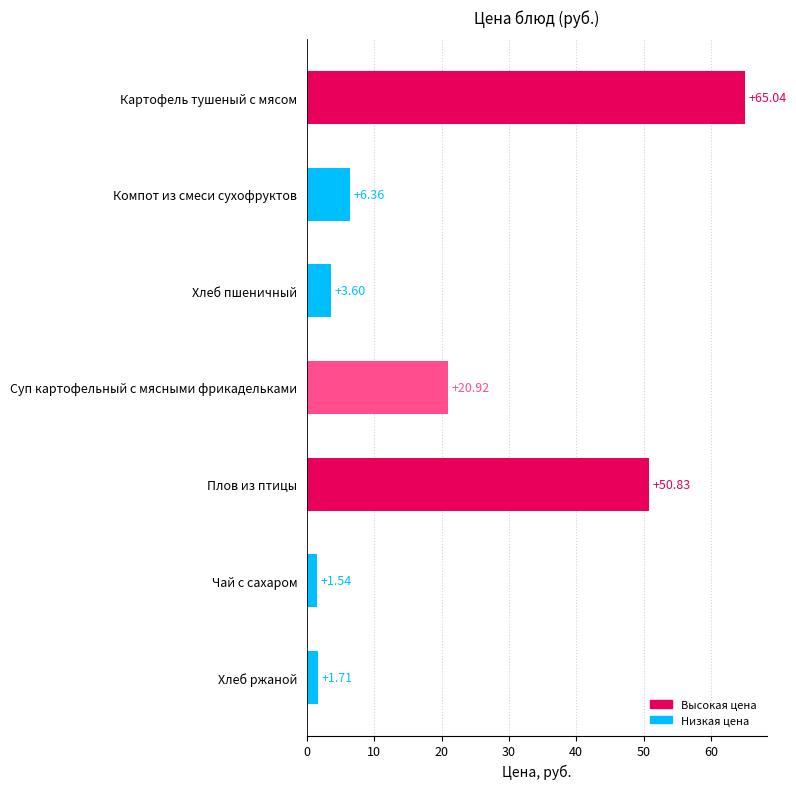

How many values are below 6?

3